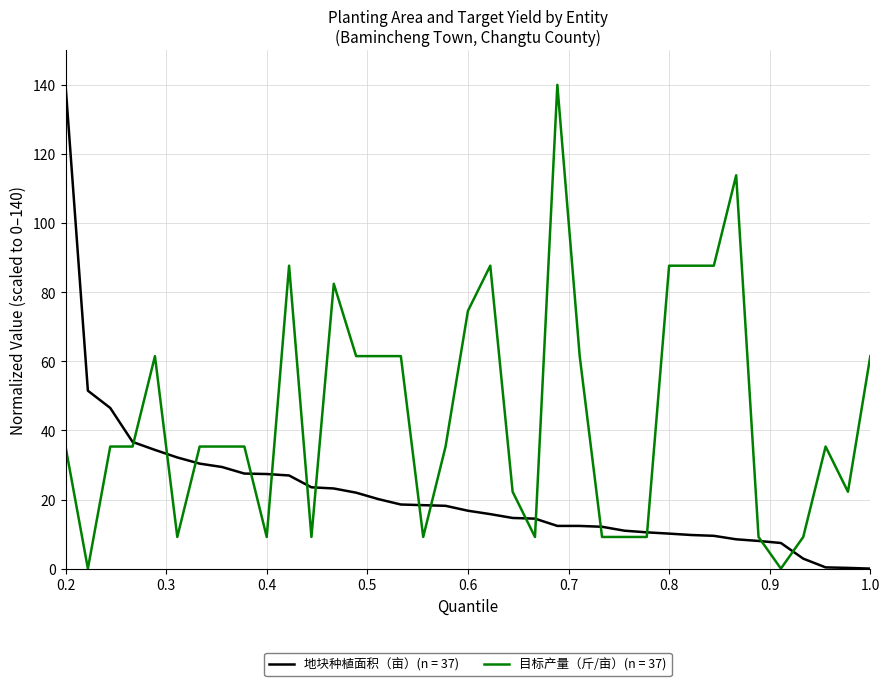

Which series has the largest total across all categories?

目标产量（斤/亩）(n = 37)